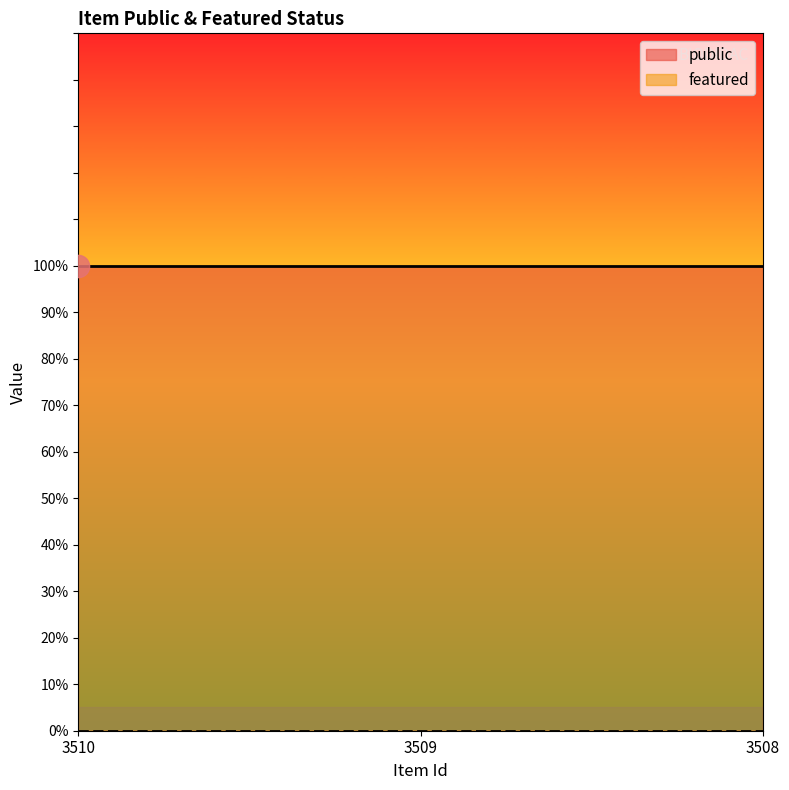

List the labels in order of public value, smallest first.

3510, 3509, 3508